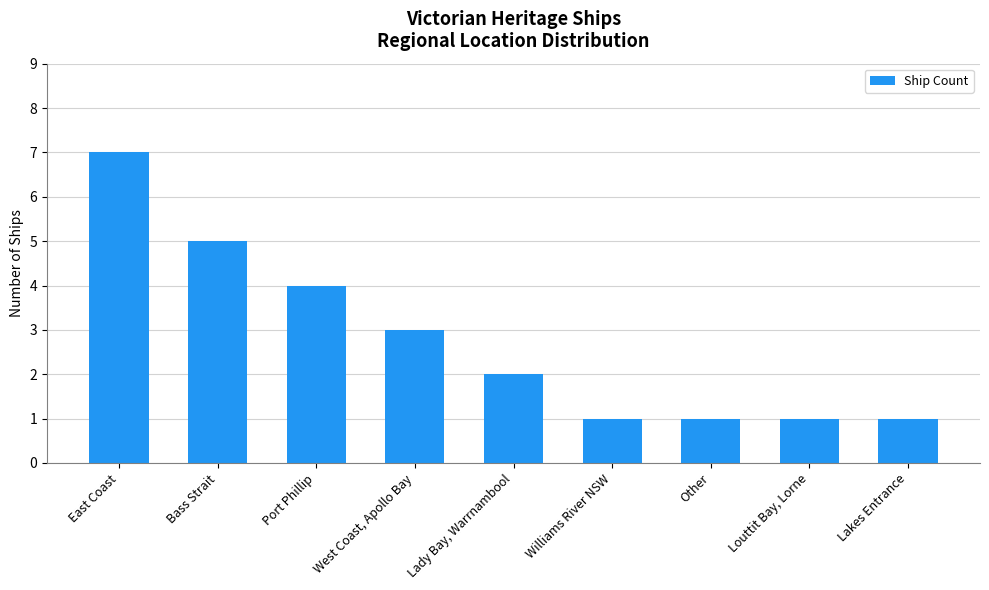

What is the difference between the maximum and minimum values?

6